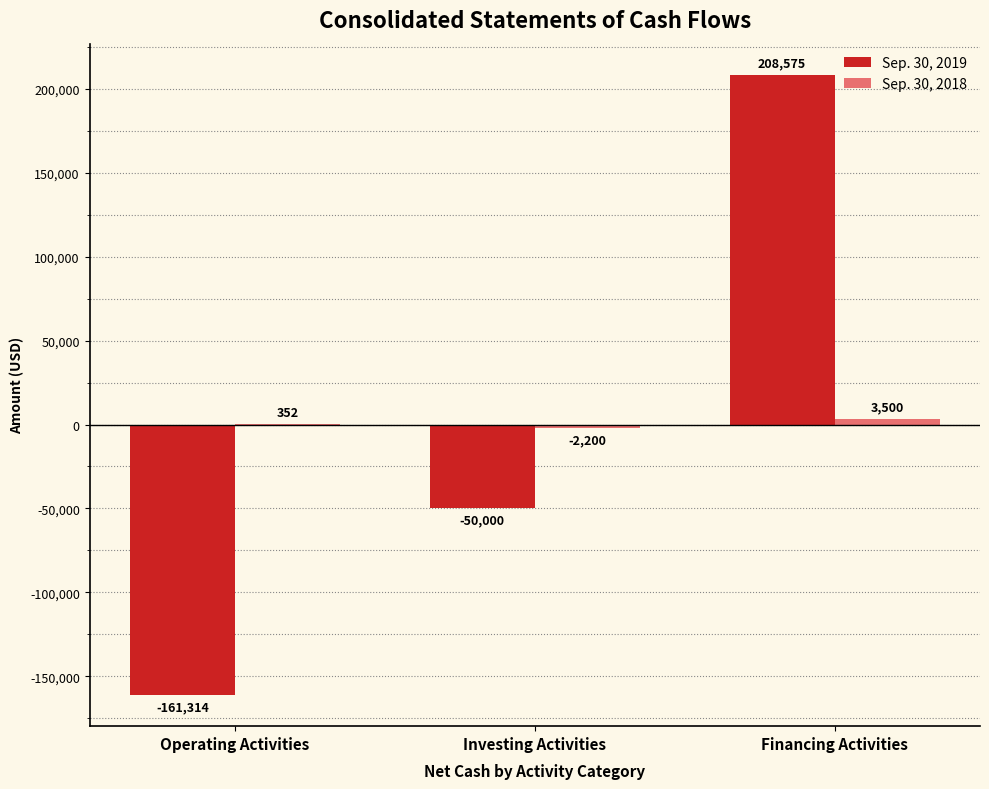

How many data points does each series have?

3